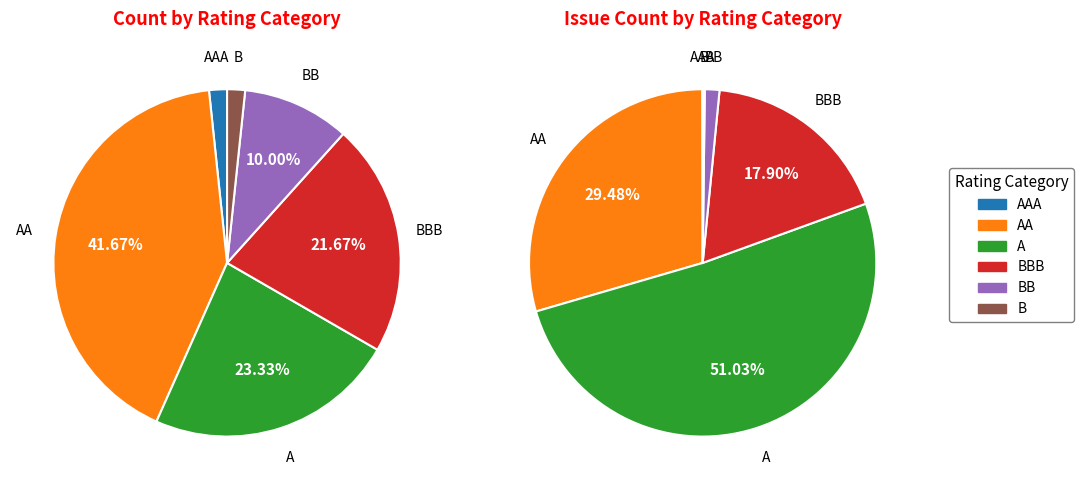

To the nearest percent, what is the combined percentage of B and BB?

2%